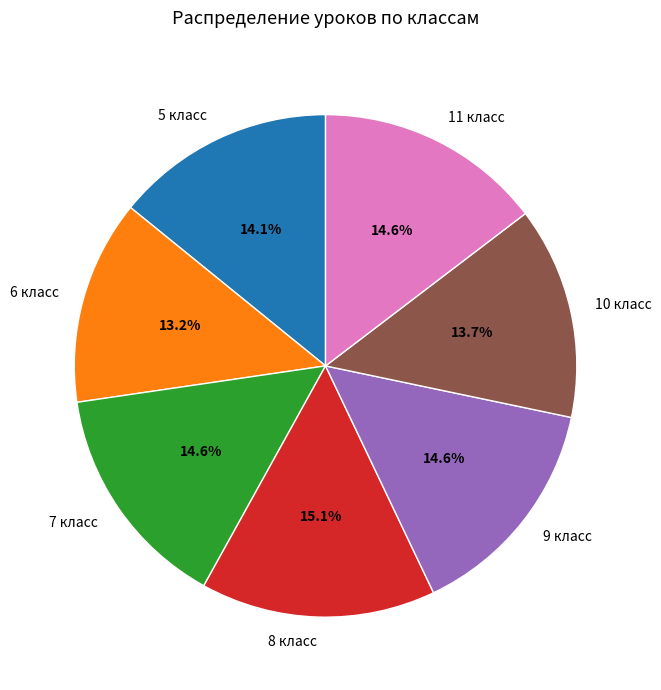

Approximately how many times larger is the value at 7 класс compared to 8 класс?

1.0